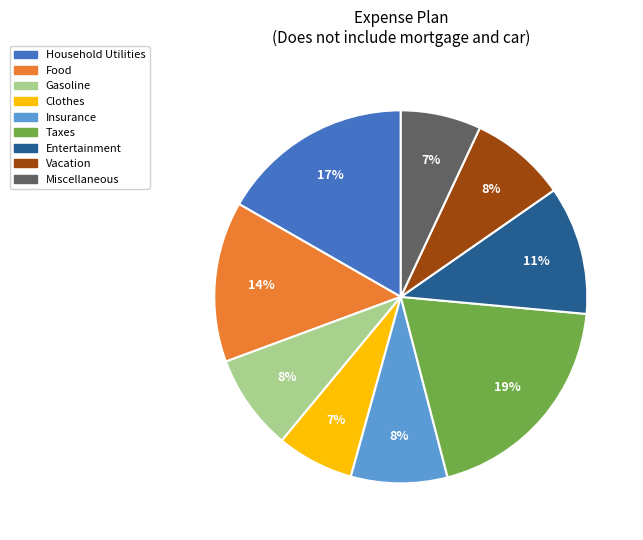

Is Household Utilities the majority of the pie?

No